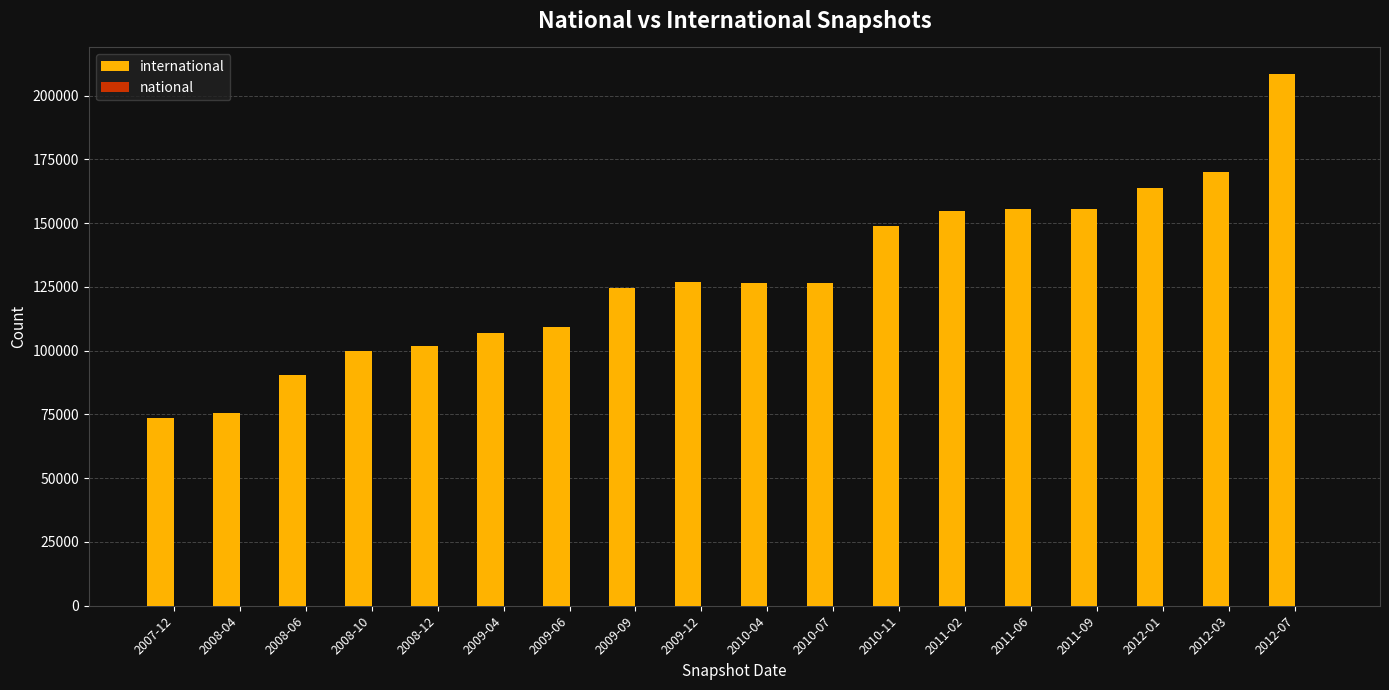

What is the maximum value shown in the chart?

208420